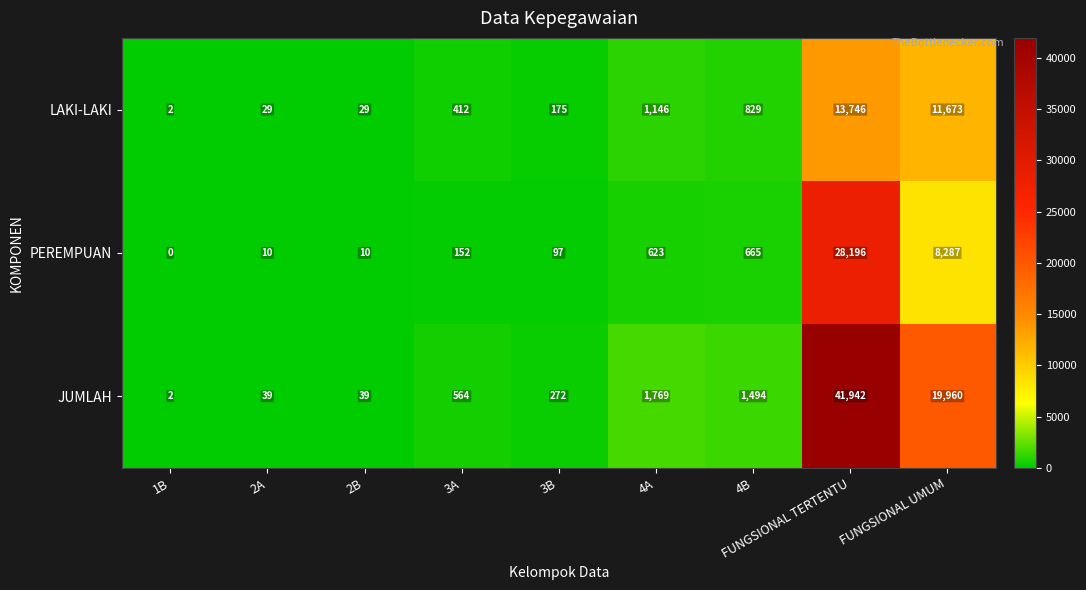

What is the approximate value of PEREMPUAN at 2B?

10